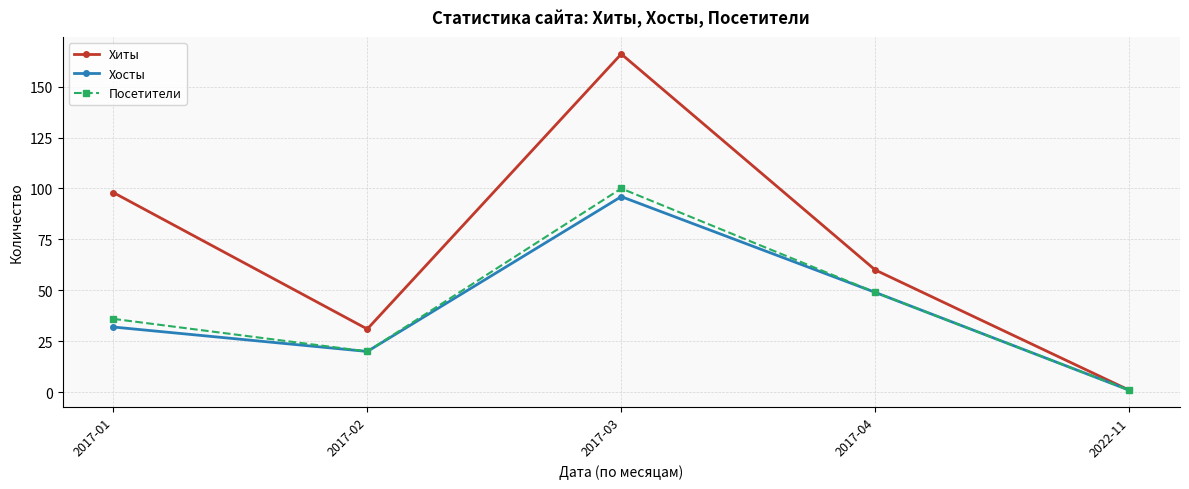

Which series has the largest total across all categories?

Хиты